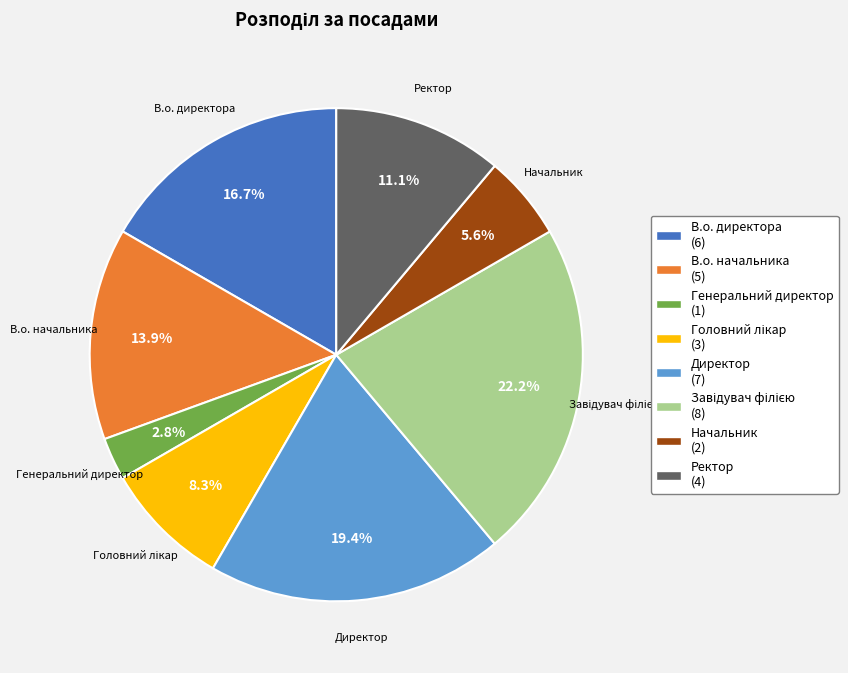

Between Ректор and В.о. начальника, which is larger?

В.о. начальника